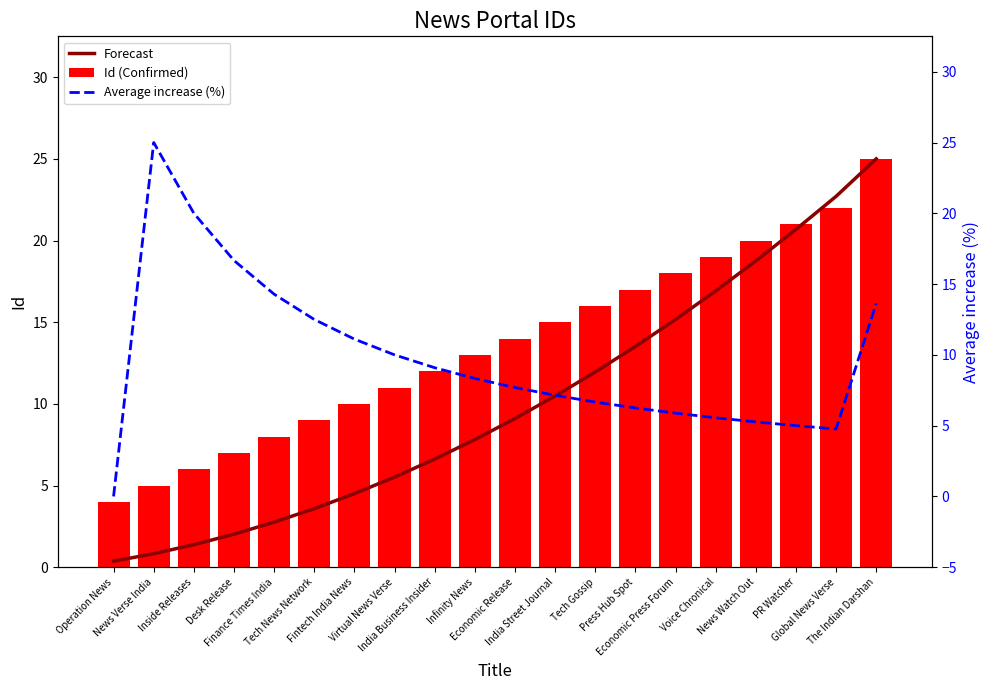

Reading left to right, transcribe all the data shown in this chart.

Forecast: 0.4	0.8	1.4	2.0	2.8	3.6	4.5	5.5	6.6	7.8	9.1	10.5	11.9	13.5	15.2	16.9	18.8	20.7	22.7	25.0
Id (Confirmed): 4.0	5.0	6.0	7.0	8.0	9.0	10.0	11.0	12.0	13.0	14.0	15.0	16.0	17.0	18.0	19.0	20.0	21.0	22.0	25.0
Average increase (%): 0.0	25.0	20.0	16.7	14.3	12.5	11.1	10.0	9.1	8.3	7.7	7.1	6.7	6.2	5.9	5.6	5.3	5.0	4.8	13.6